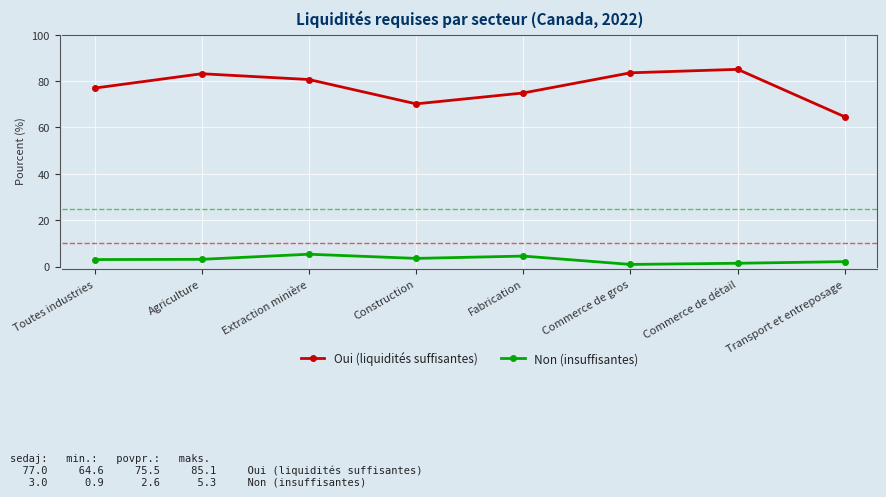

Where is the first local minimum for Oui (liquidités suffisantes)?

Construction